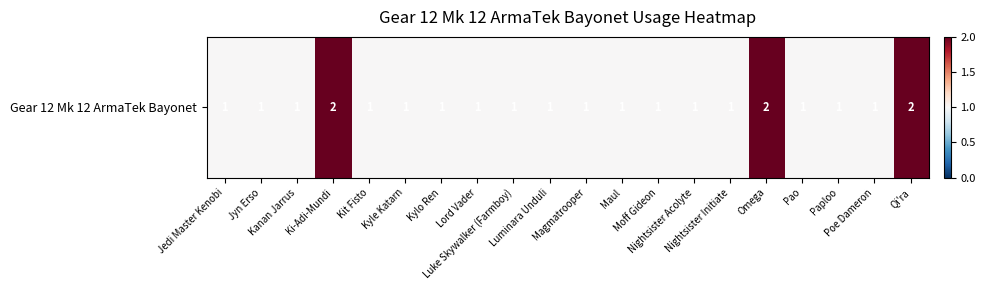

Which has a higher value, Ki-Adi-Mundi or Qi'ra?

Ki-Adi-Mundi